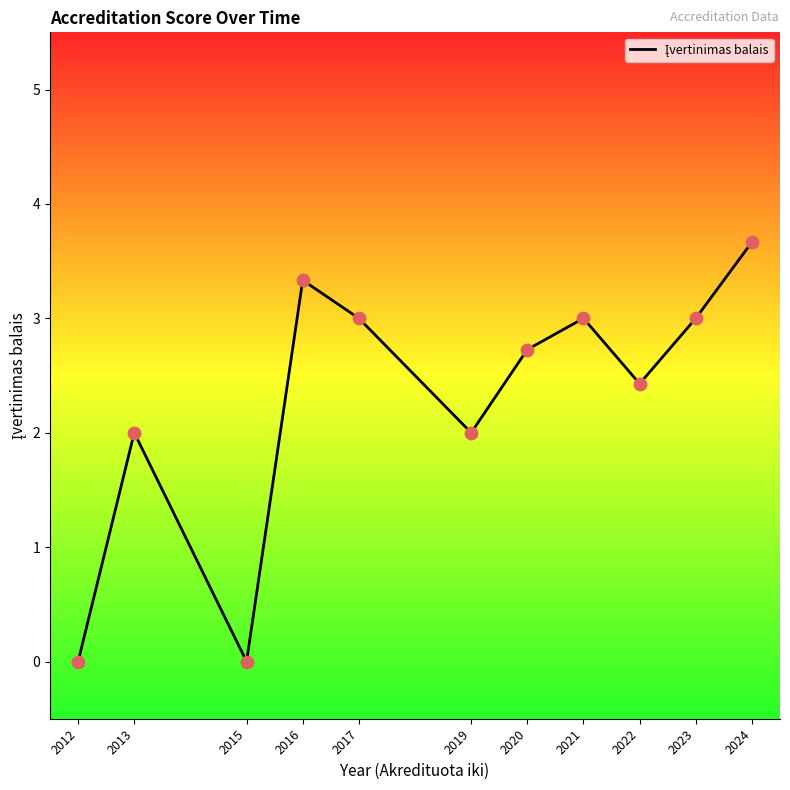

What is the change in value from 2020 to 2024?

+0.9